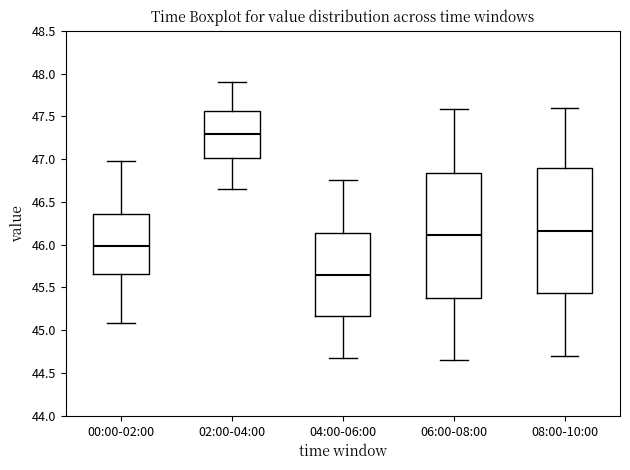

Reading left to right, transcribe this box plot: for each box, give where its median line is, the range the box spans, and where its two whiskers end, as read against the y-axis. The values are not printed on the chart, so give them approximately, as read against the axis.

00:00-02:00: median 46.00, box 45.65 to 46.35, whiskers 45.10 to 47.00
02:00-04:00: median 47.30, box 47.00 to 47.55, whiskers 46.65 to 47.90
04:00-06:00: median 45.65, box 45.15 to 46.15, whiskers 44.70 to 46.75
06:00-08:00: median 46.10, box 45.40 to 46.85, whiskers 44.65 to 47.60
08:00-10:00: median 46.15, box 45.45 to 46.90, whiskers 44.70 to 47.60